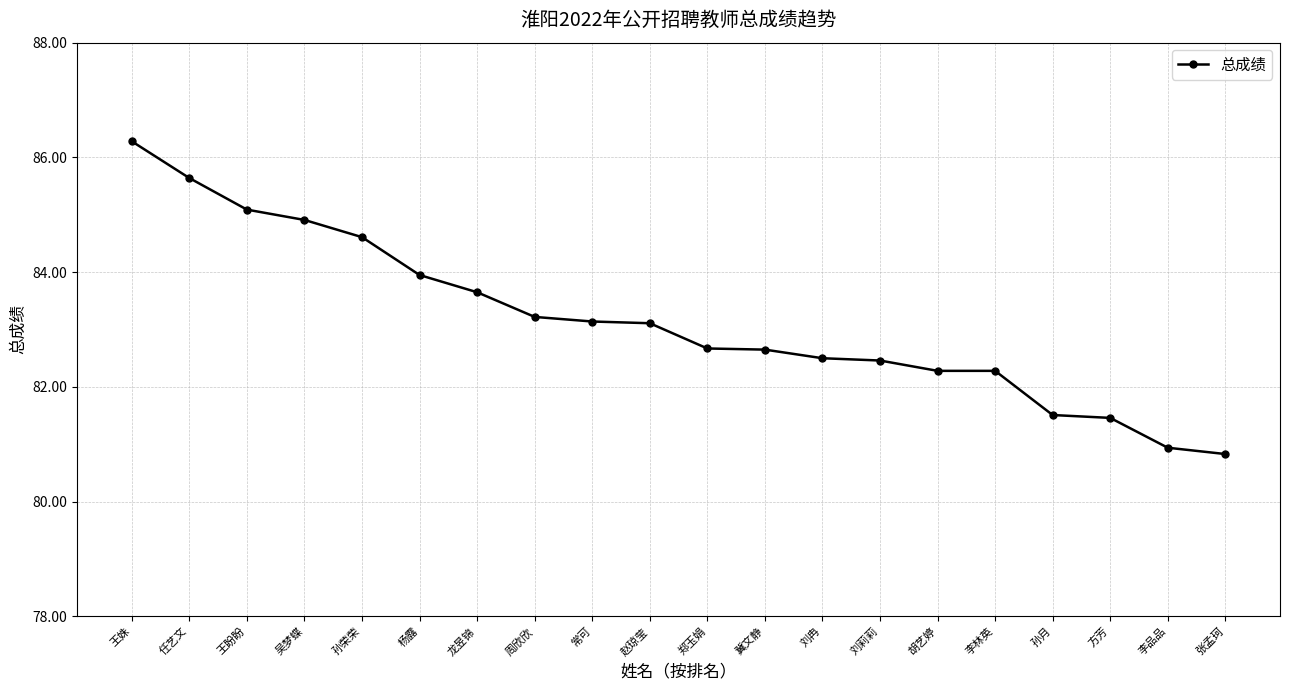

What is the change in value from 王姝 to 孙荣荣?

-1.7